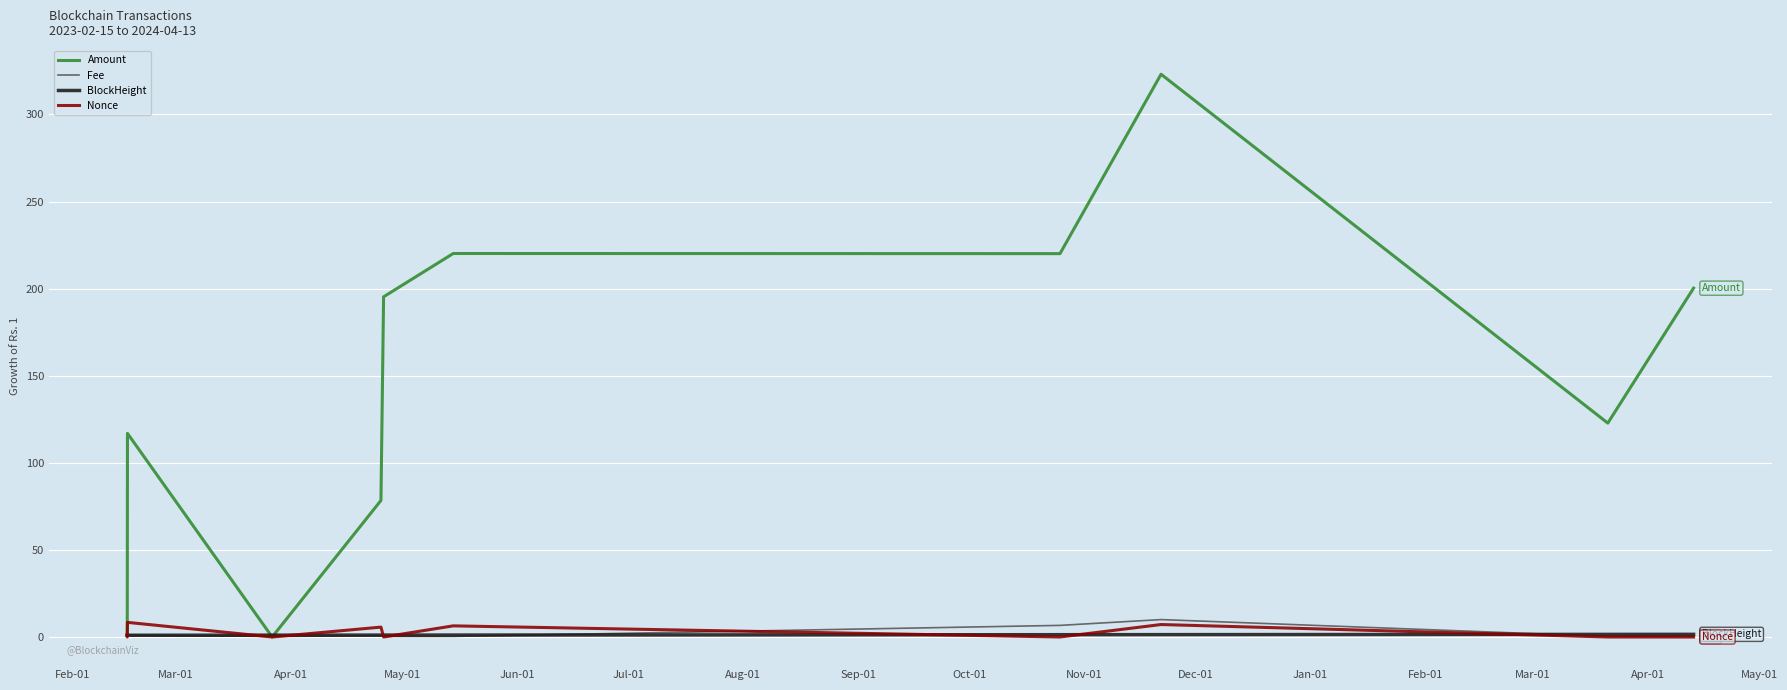

Which series has the widest spread of values?

Amount